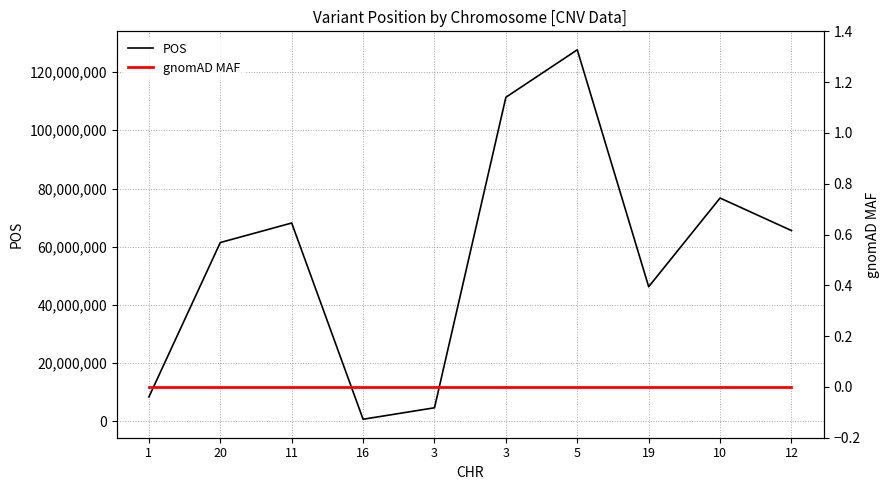

Between 19 and 10, which series saw the biggest shift?

POS